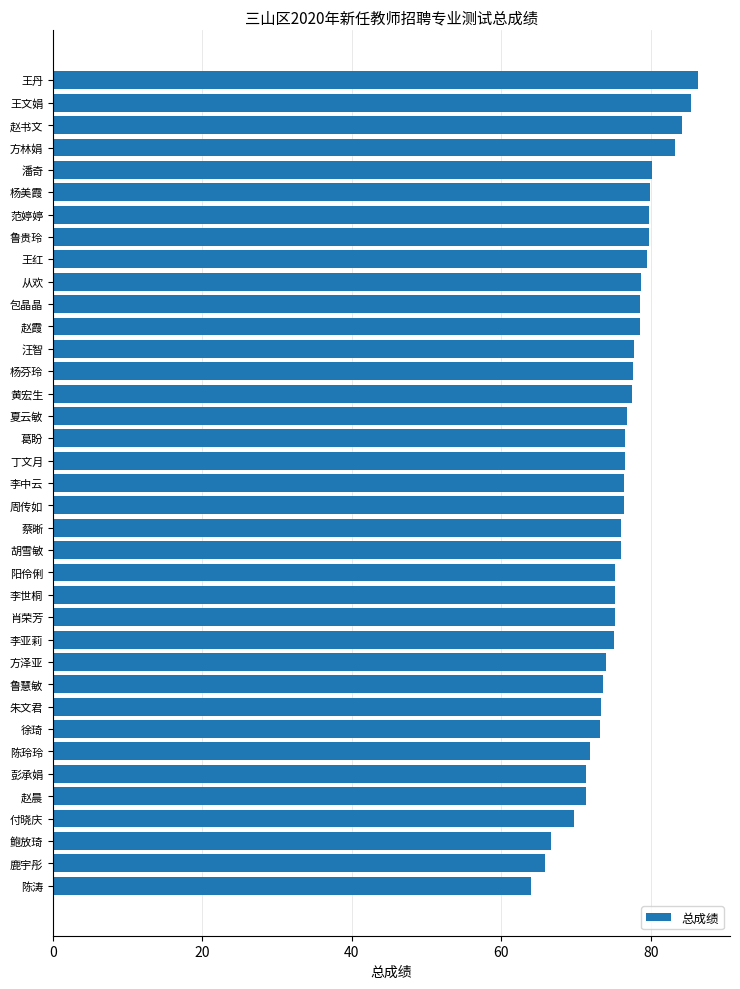

What is the smallest value displayed?

63.9